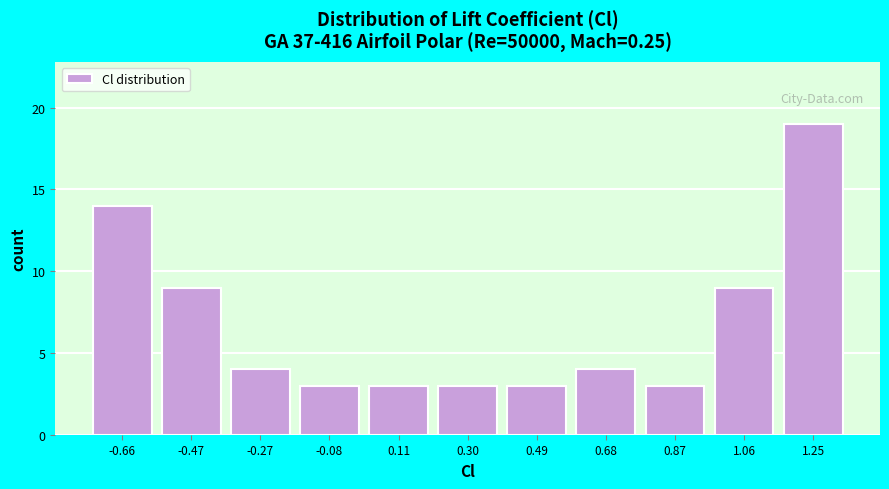

Reading right to left, what are all the values shown in this chart?

1.25=19	1.06=9	0.87=3	0.68=4	0.49=3	0.30=3	0.11=3	-0.08=3	-0.27=4	-0.47=9	-0.66=14